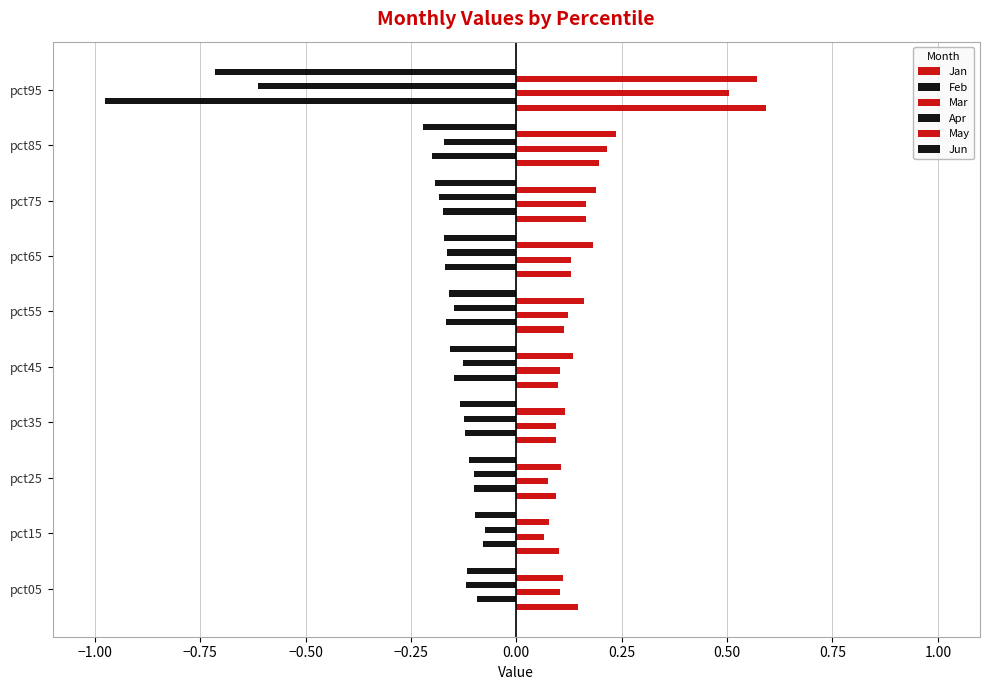

Reading right to left, list all the values displayed in this chart.

Jan: 0.6	0.2	0.2	0.1	0.1	0.1	0.1	0.1	0.1	0.1
Feb: -1.0	-0.2	-0.2	-0.2	-0.2	-0.1	-0.1	-0.1	-0.1	-0.1
Mar: 0.5	0.2	0.2	0.1	0.1	0.1	0.1	0.1	0.1	0.1
Apr: -0.6	-0.2	-0.2	-0.2	-0.1	-0.1	-0.1	-0.1	-0.1	-0.1
May: 0.6	0.2	0.2	0.2	0.2	0.1	0.1	0.1	0.1	0.1
Jun: -0.7	-0.2	-0.2	-0.2	-0.2	-0.2	-0.1	-0.1	-0.1	-0.1